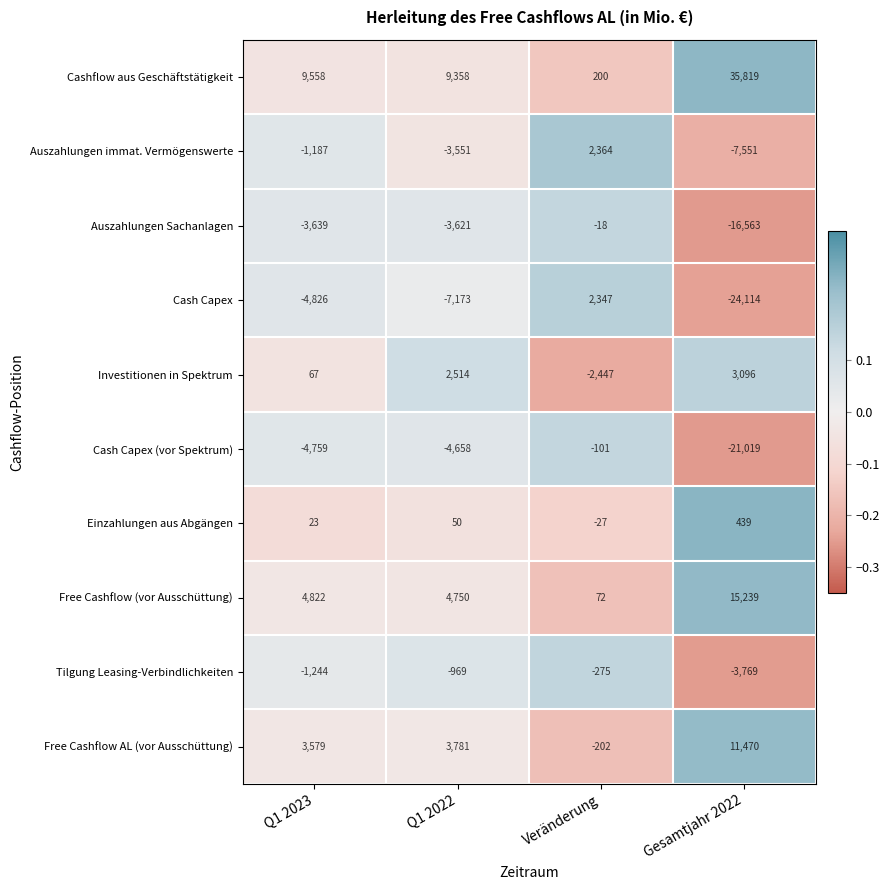

Which series has the largest total across all categories?

Cashflow aus Geschäftstätigkeit